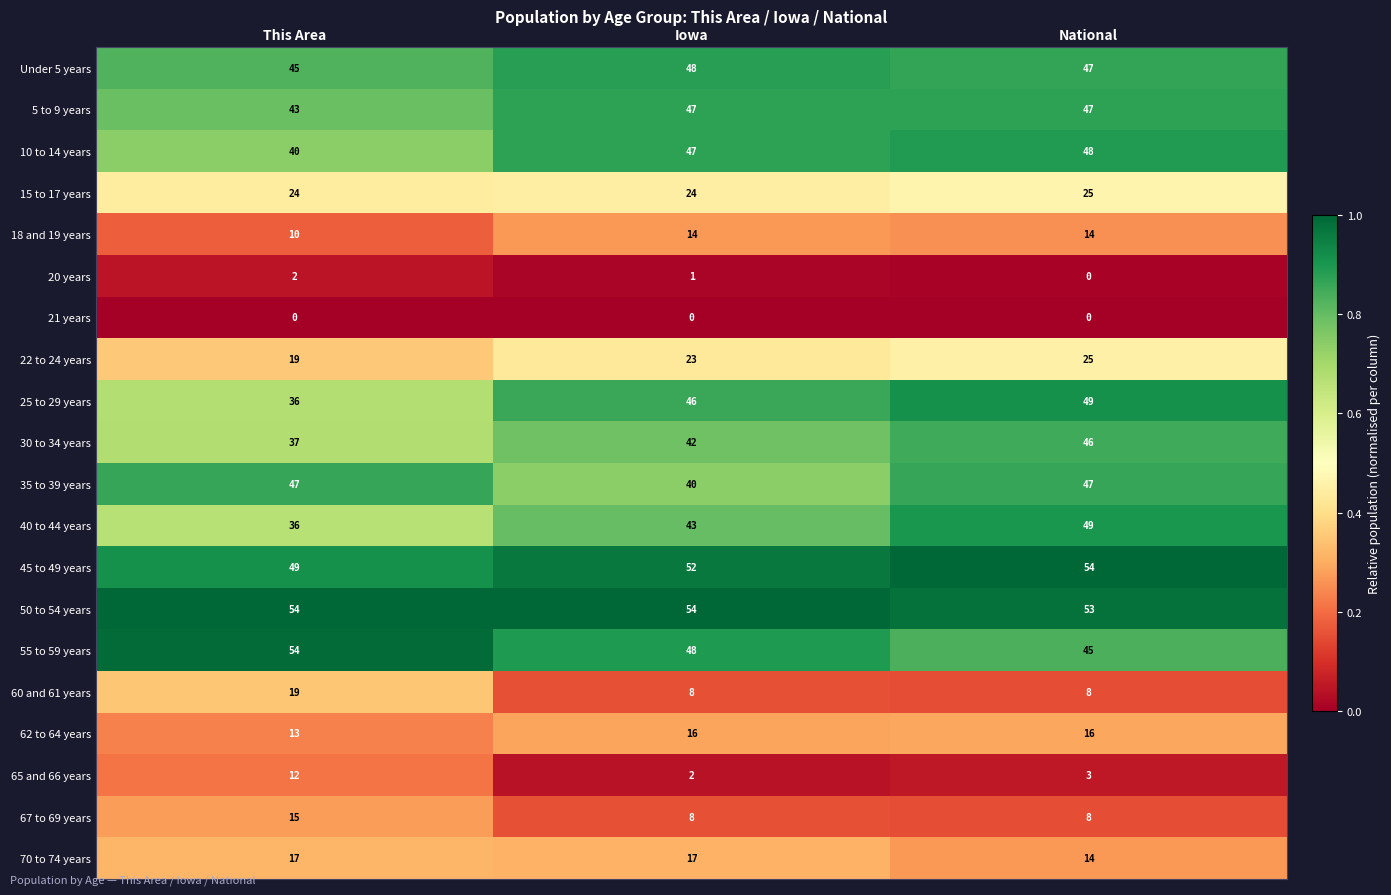

What is the approximate value of 50 to 54 years at Iowa?

54